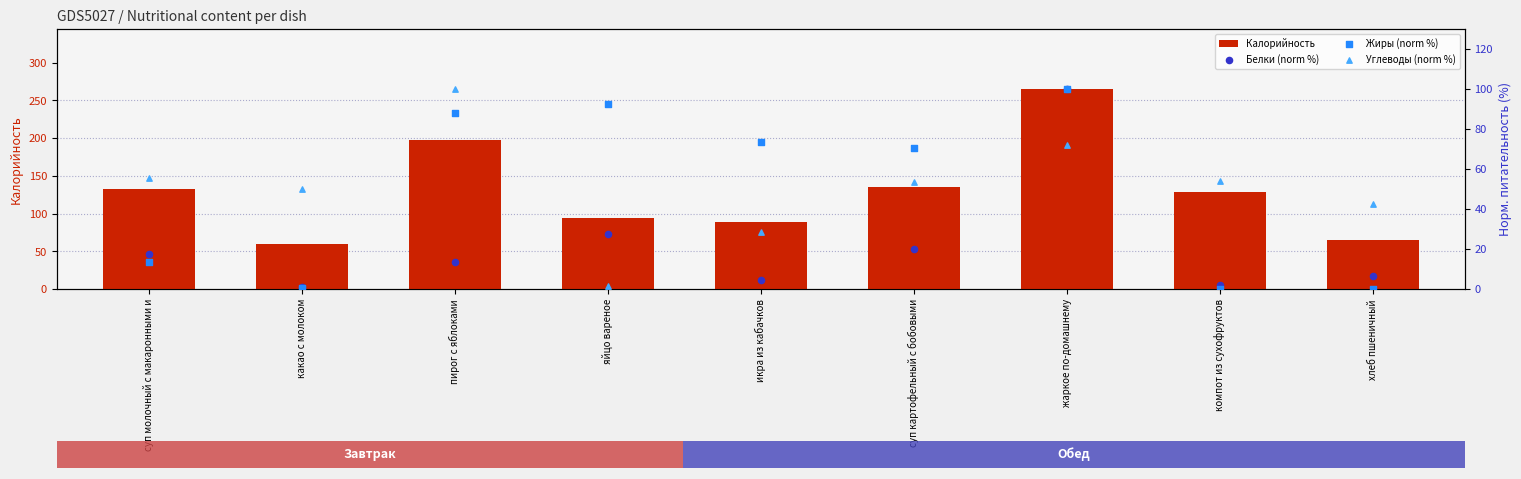

What are all the series names shown in the legend?

Калорийность, Белки (norm %), Жиры (norm %), Углеводы (norm %)